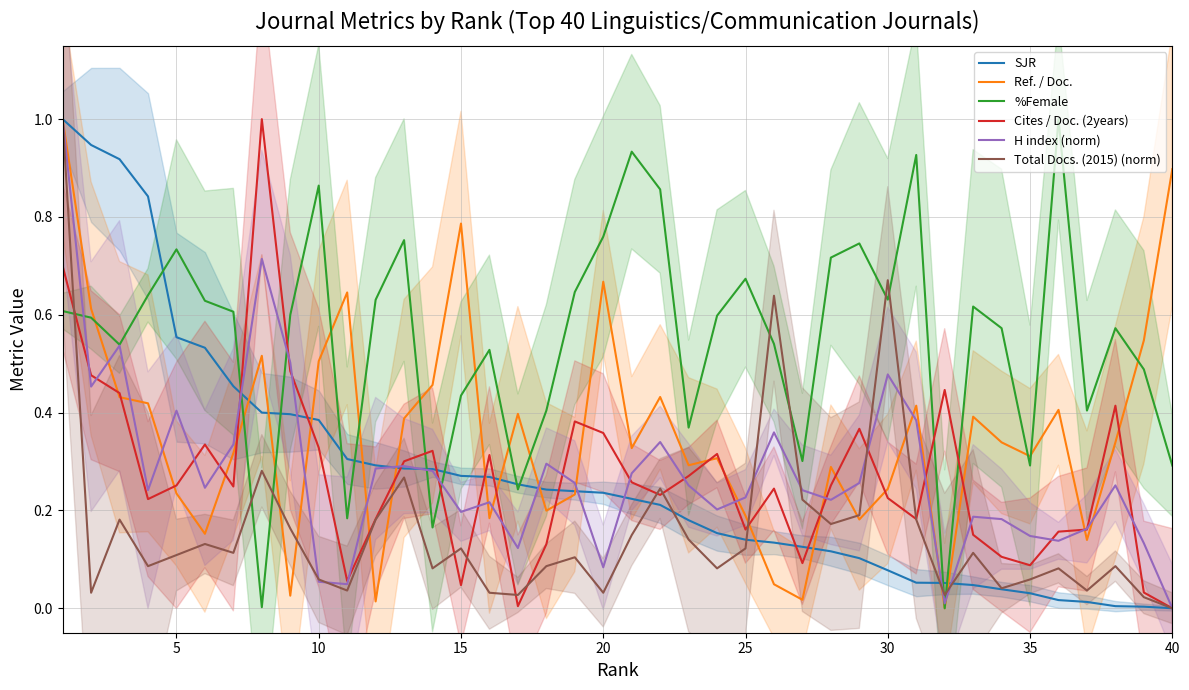

What is the highest value of the H index (norm) series?

1.0